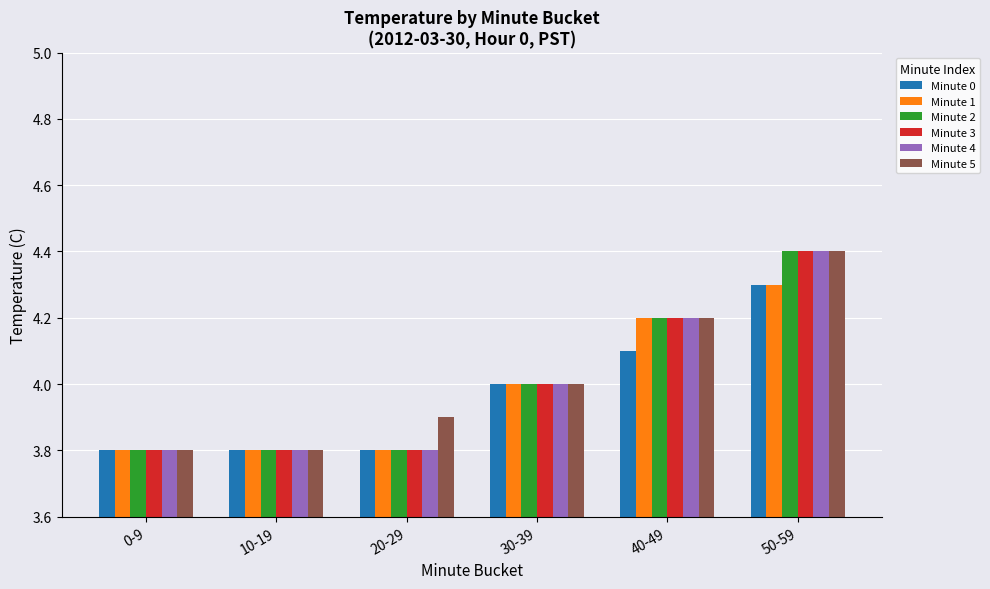

Reading left to right, transcribe all the data shown in this chart.

Minute 0: 0-9=3.8	10-19=3.8	20-29=3.8	30-39=4.0	40-49=4.1	50-59=4.3
Minute 1: 0-9=3.8	10-19=3.8	20-29=3.8	30-39=4.0	40-49=4.2	50-59=4.3
Minute 2: 0-9=3.8	10-19=3.8	20-29=3.8	30-39=4.0	40-49=4.2	50-59=4.4
Minute 3: 0-9=3.8	10-19=3.8	20-29=3.8	30-39=4.0	40-49=4.2	50-59=4.4
Minute 4: 0-9=3.8	10-19=3.8	20-29=3.8	30-39=4.0	40-49=4.2	50-59=4.4
Minute 5: 0-9=3.8	10-19=3.8	20-29=3.9	30-39=4.0	40-49=4.2	50-59=4.4